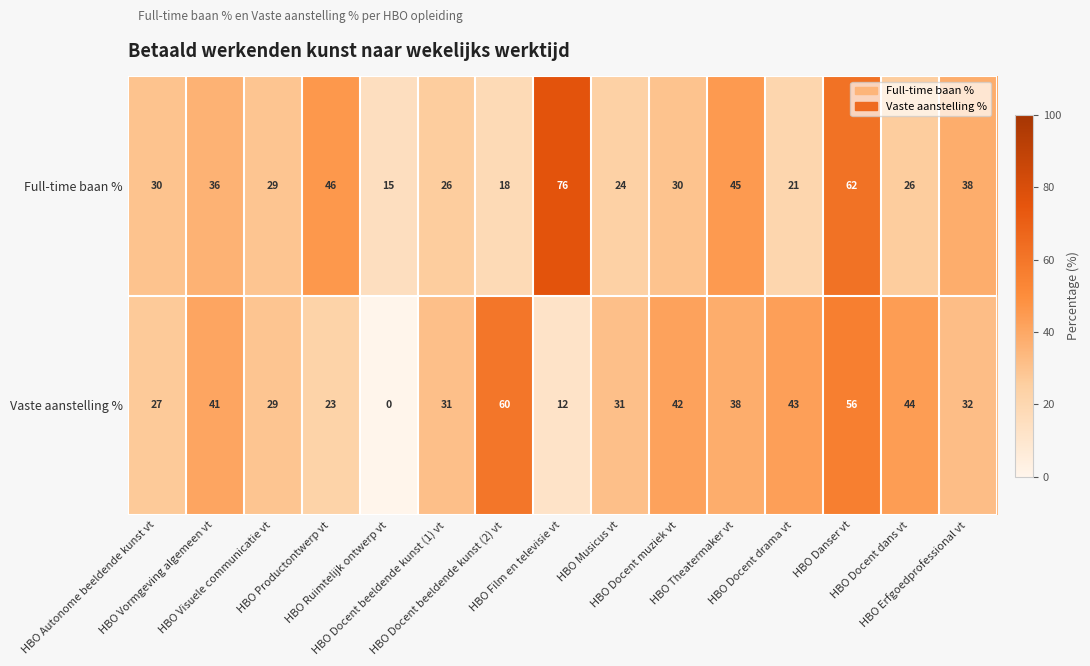

What is the greatest value displayed?

76